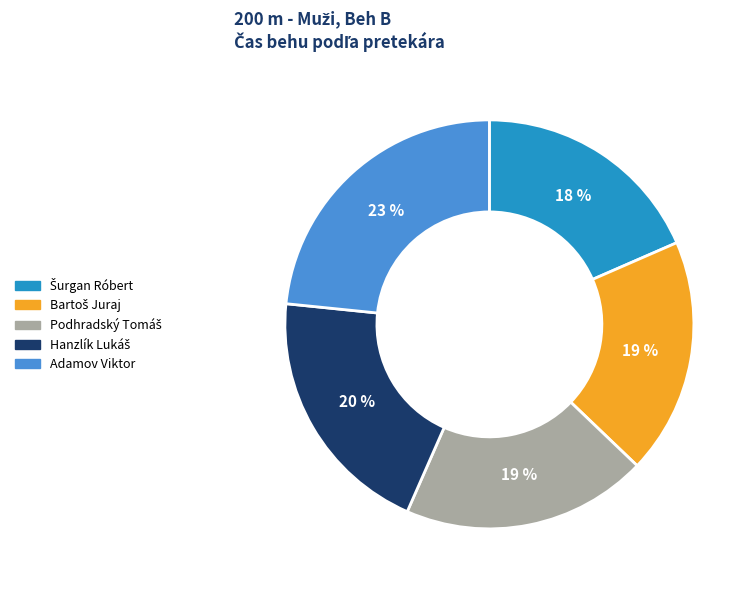

The Adamov Viktor slice represents 23% of the pie. True or false?

True